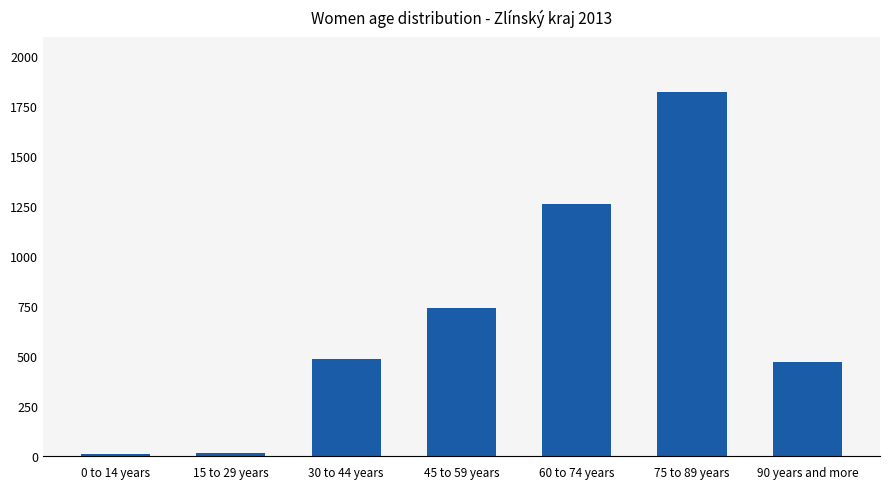

Which has a higher value, 75 to 89 years or 60 to 74 years?

75 to 89 years